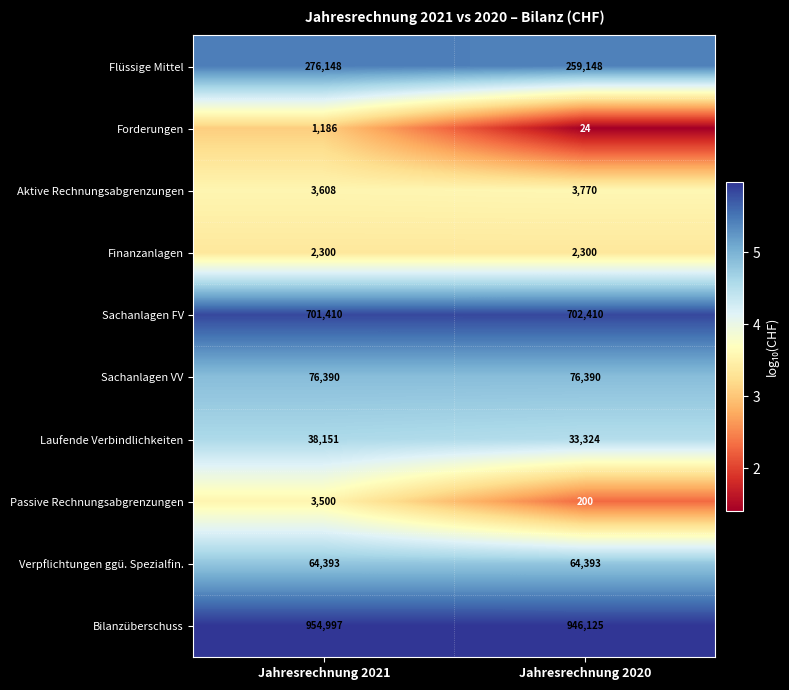

Which series has the largest total across all categories?

Bilanzüberschuss